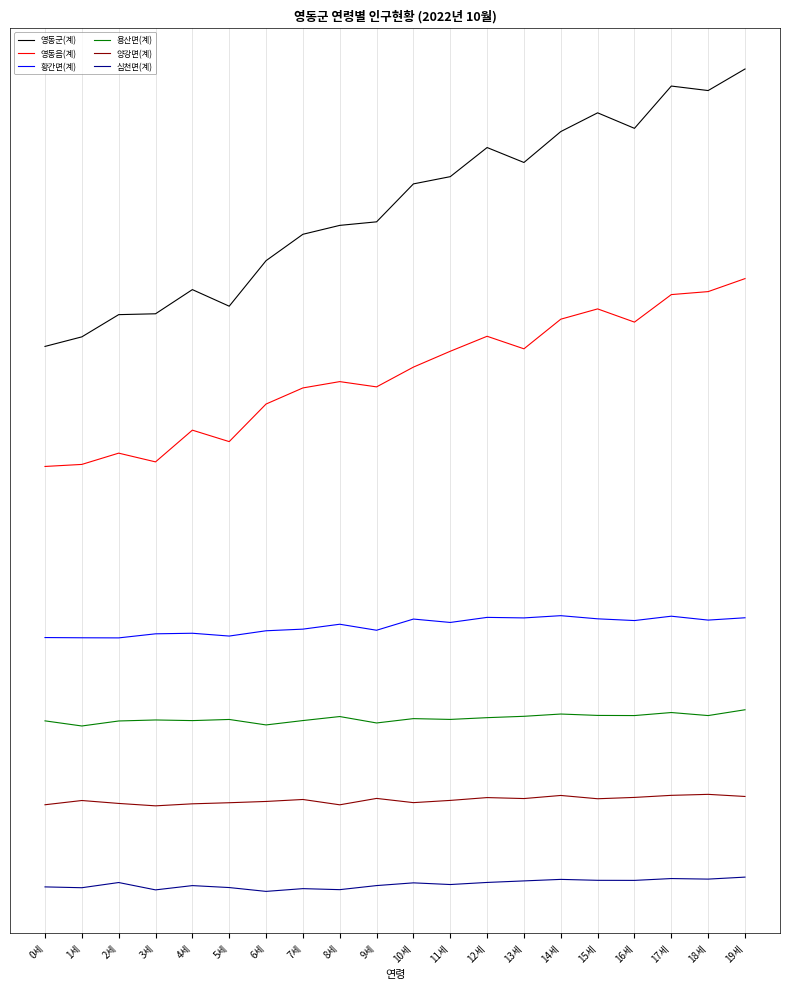

Is this an area chart (filled region under the line)?

No